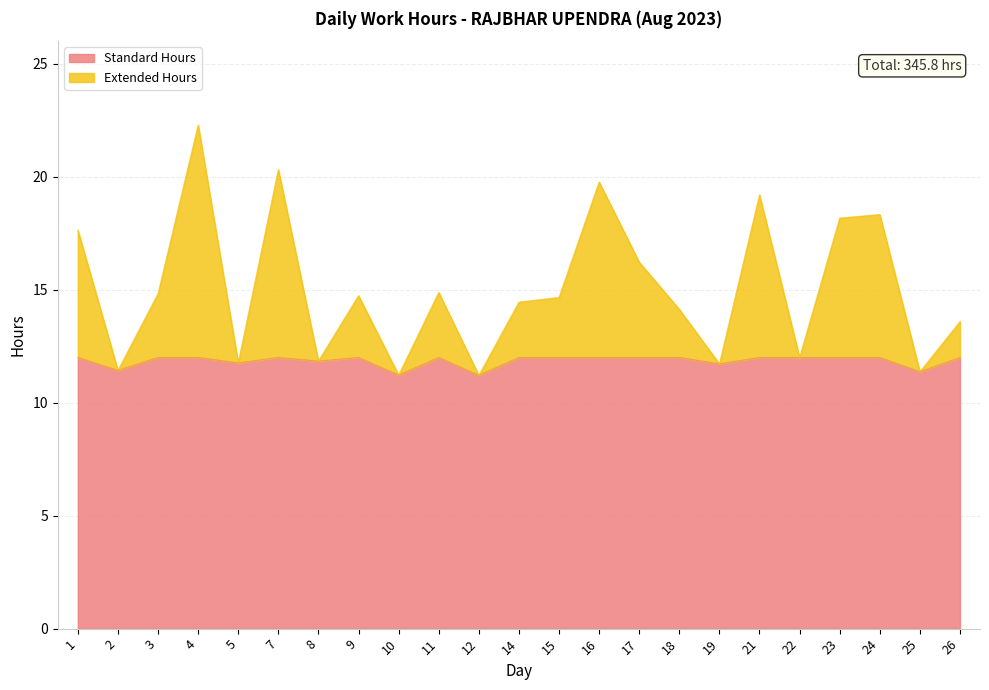

True or false: the data shows 24.1 at 18.

False